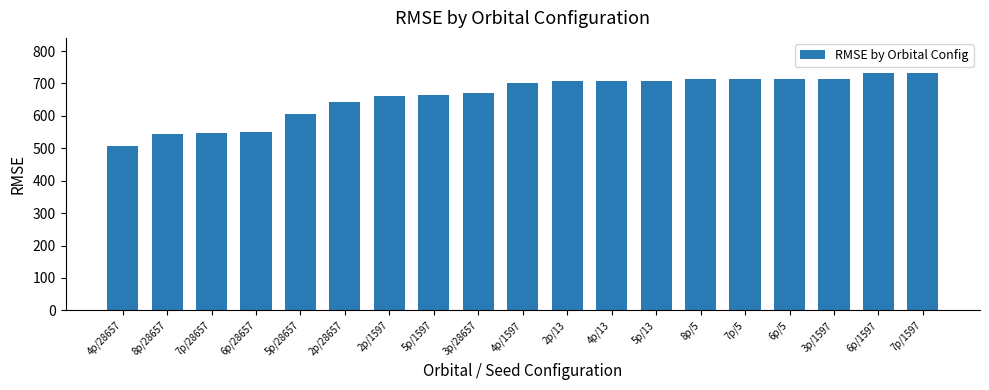

What is the sum of all values?

12526.9